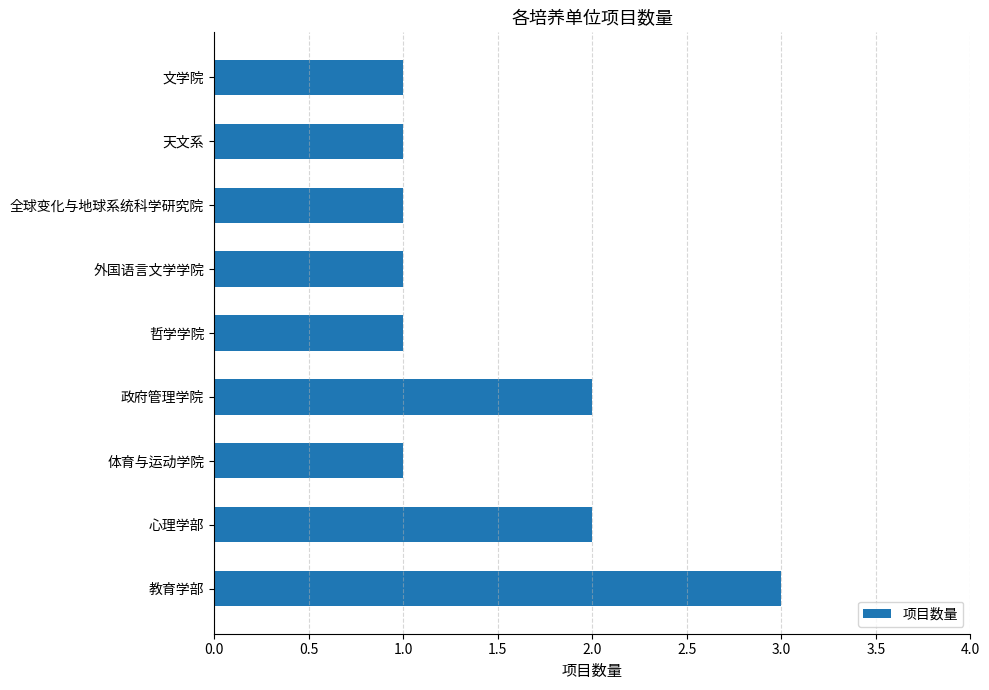

Which has a higher value, 哲学学院 or 政府管理学院?

政府管理学院